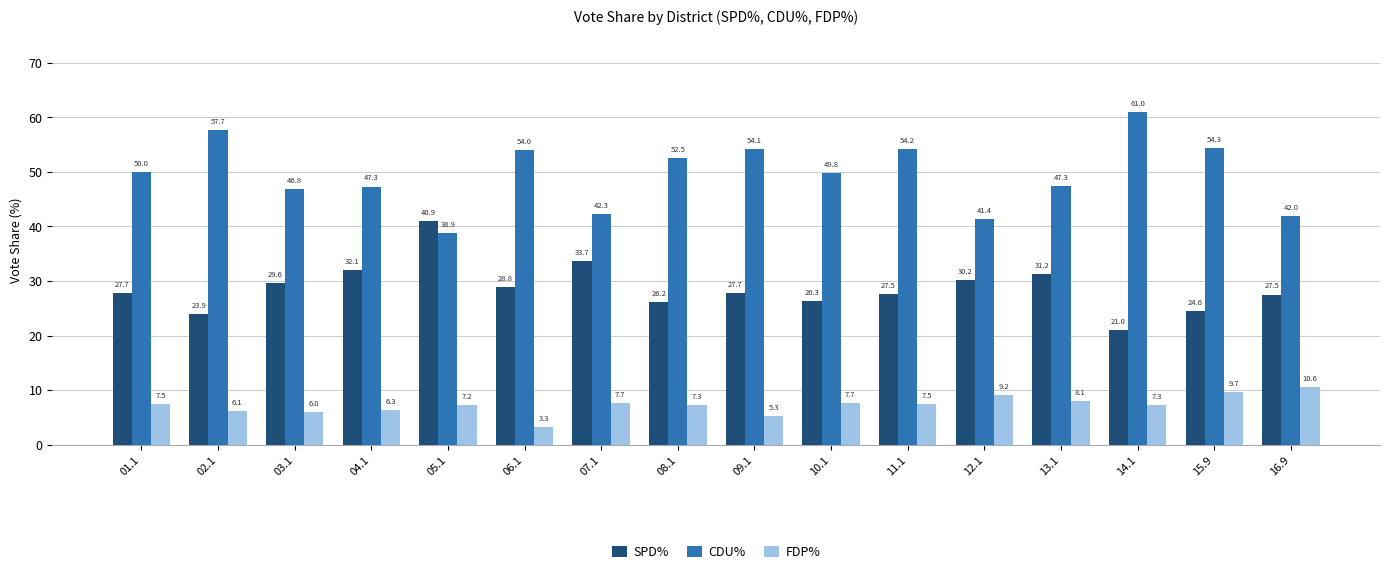

What is the difference between the maximum and second lowest values in the FDP% series?

5.4